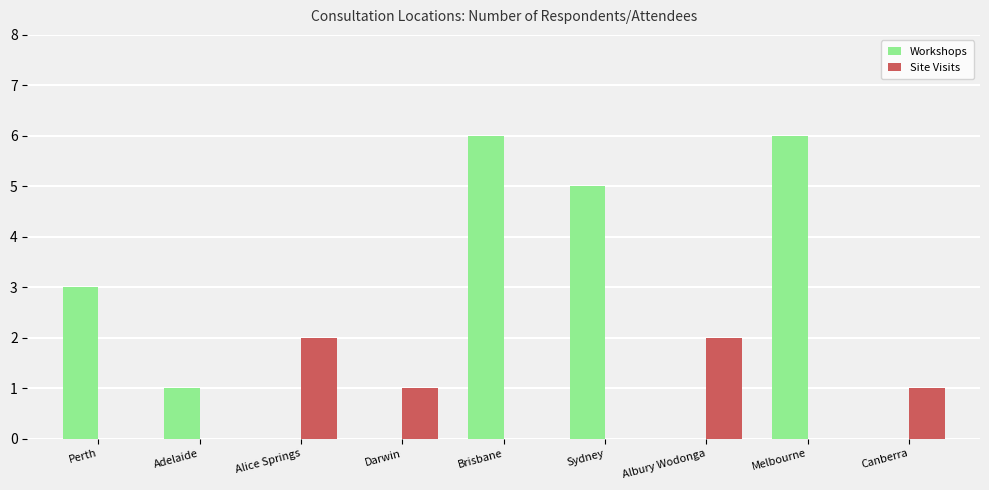

Read the Workshops value at Melbourne.

6